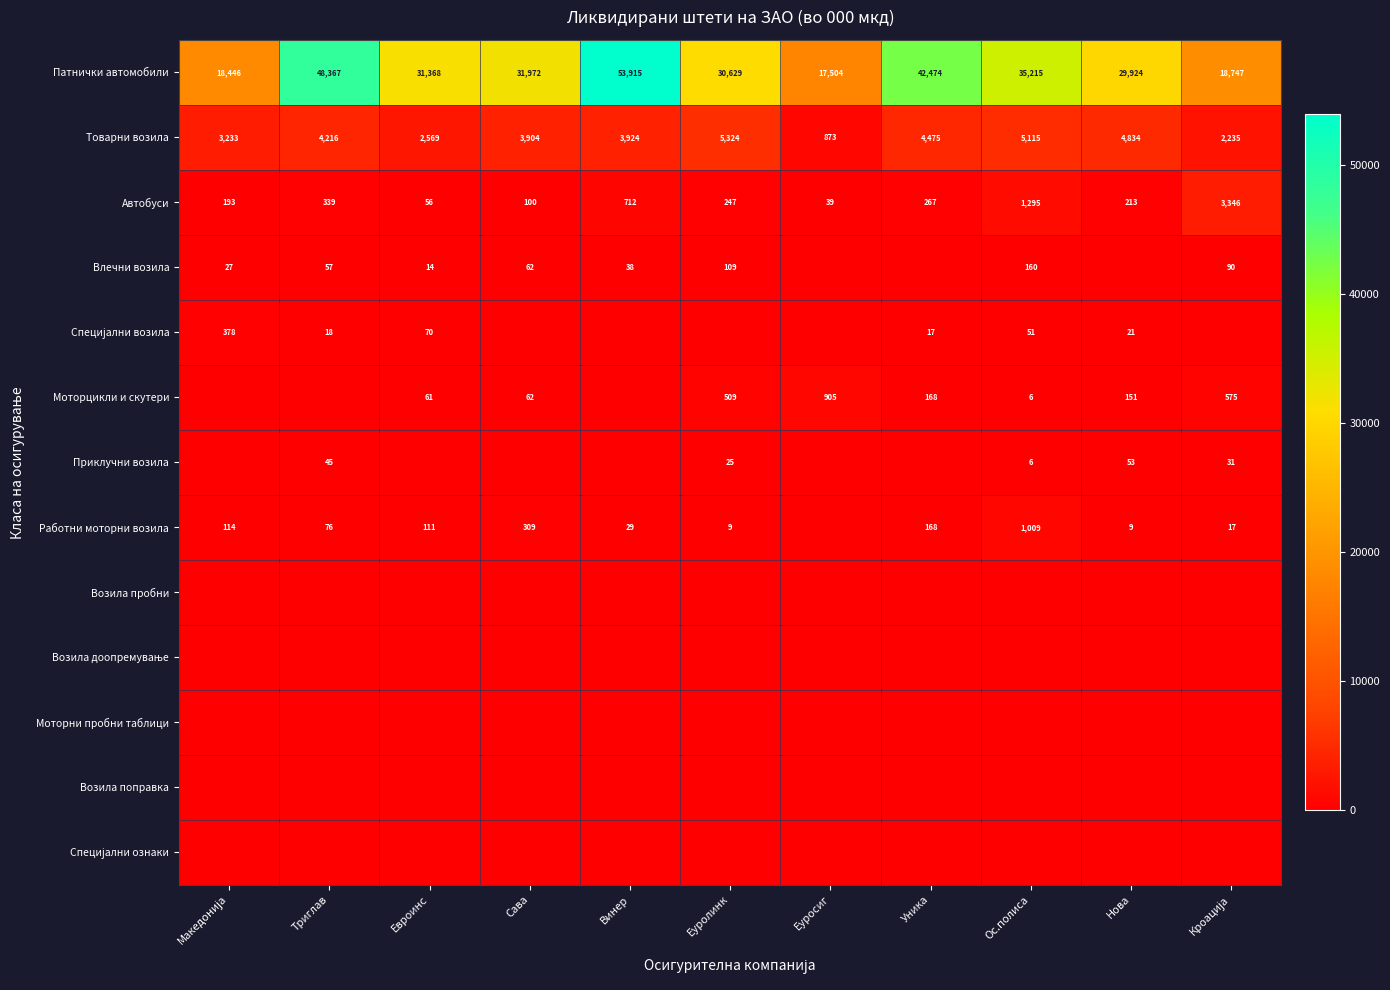

How many categories are shown in the chart?

11